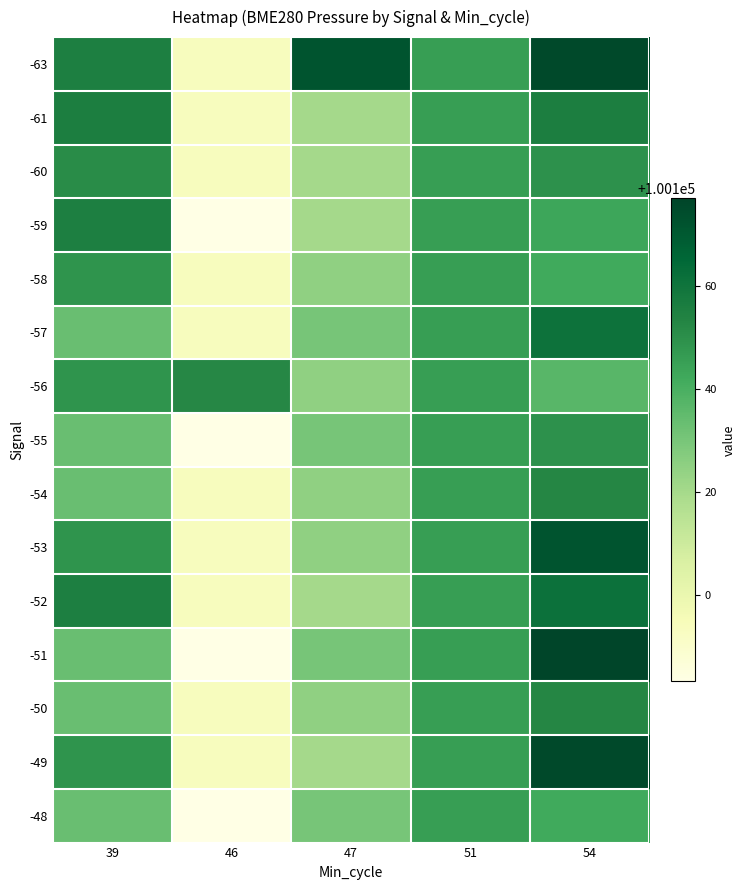

Reading left to right, list all the values displayed in this chart.

-63: 39=100155.3	46=100093.5	47=100171.7	51=100145.8	54=100175.4
-61: 39=100155.7	46=100093.5	47=100120.0	51=100145.8	54=100155.7
-60: 39=100150.9	46=100093.5	47=100120.0	51=100145.8	54=100149.4
-59: 39=100155.3	46=100083.1	47=100120.0	51=100145.8	54=100143.1
-58: 39=100148.7	46=100093.5	47=100124.8	51=100145.8	54=100141.9
-57: 39=100133.1	46=100093.5	47=100130.2	51=100145.8	54=100160.7
-56: 39=100148.7	46=100152.2	47=100124.8	51=100145.8	54=100136.9
-55: 39=100133.1	46=100083.1	47=100130.2	51=100145.8	54=100149.4
-54: 39=100133.1	46=100093.5	47=100124.8	51=100145.8	54=100152.7
-53: 39=100148.7	46=100093.5	47=100124.8	51=100145.8	54=100171.8
-52: 39=100155.3	46=100093.5	47=100120.0	51=100145.8	54=100161.3
-51: 39=100133.1	46=100083.1	47=100130.2	51=100145.8	54=100177.1
-50: 39=100133.1	46=100093.5	47=100124.8	51=100145.8	54=100152.7
-49: 39=100148.7	46=100093.5	47=100120.0	51=100145.8	54=100175.4
-48: 39=100133.1	46=100083.1	47=100130.2	51=100145.8	54=100141.9